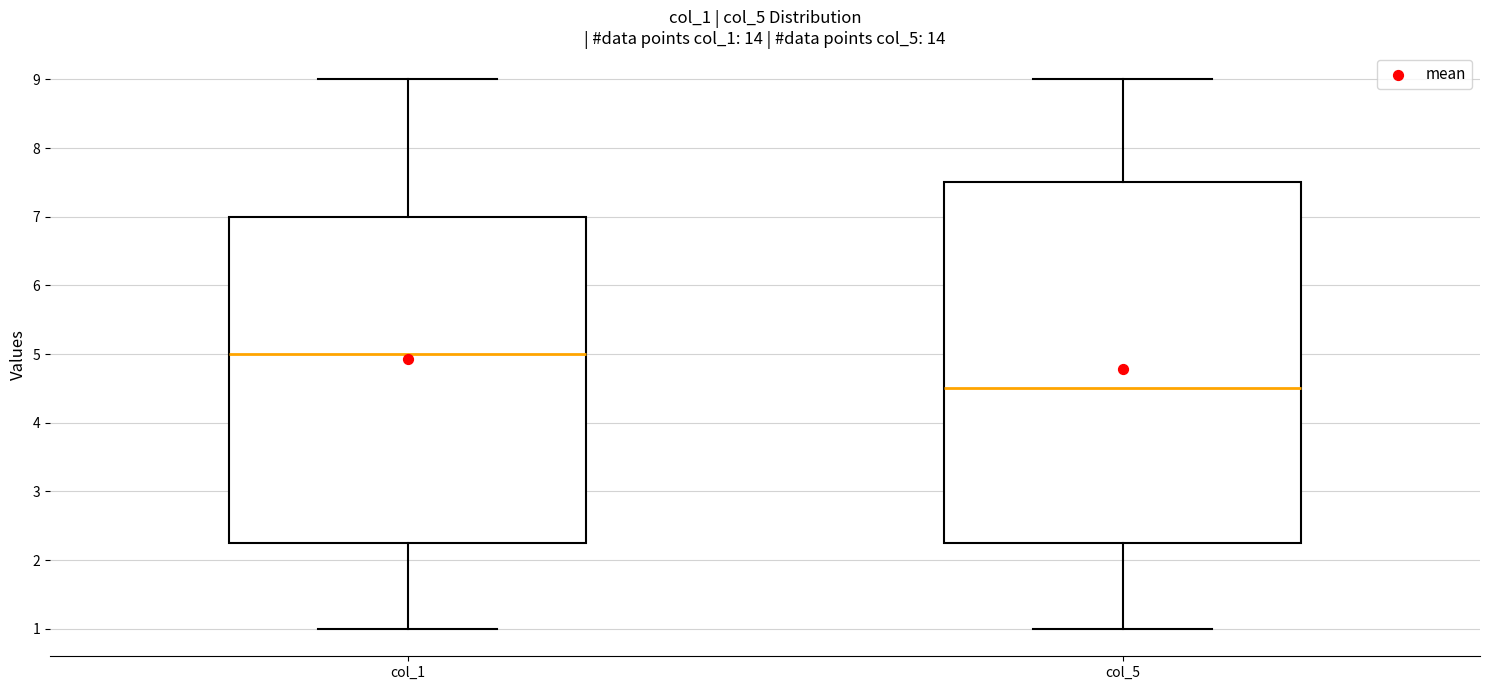

Reading left to right, transcribe this box plot: for each box, give where its median line is, the range the box spans, and where its two whiskers end, as read against the y-axis. The values are not printed on the chart, so give them approximately, as read against the axis.

col_1: median 5.0, box 2.3 to 7.0, whiskers 1.0 to 9.0
col_5: median 4.5, box 2.3 to 7.5, whiskers 1.0 to 9.0